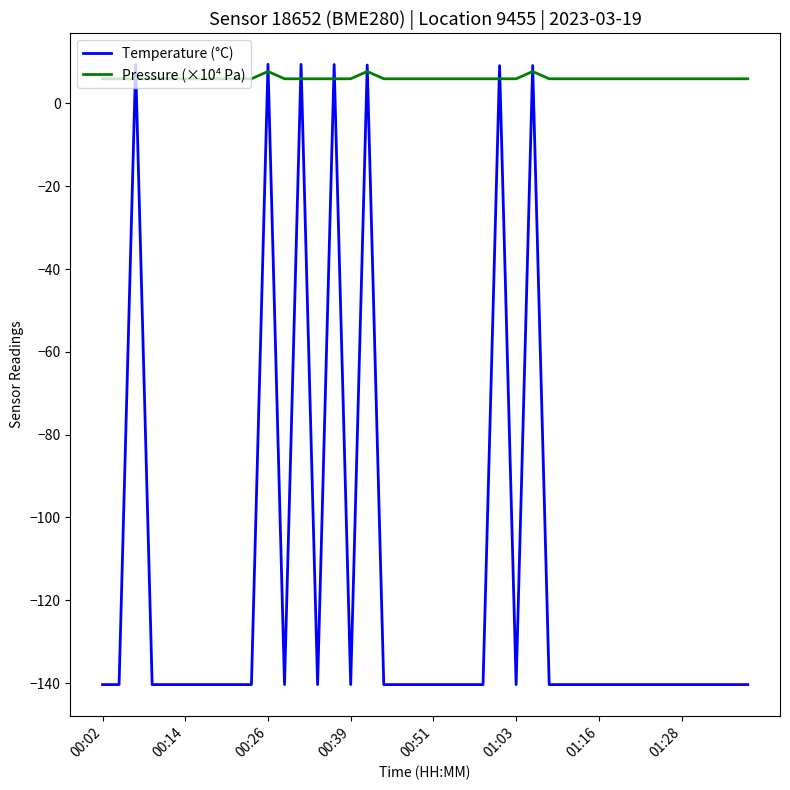

List the series in order of their overall mean, highest first.

Pressure (×10⁴ Pa), Temperature (°C)